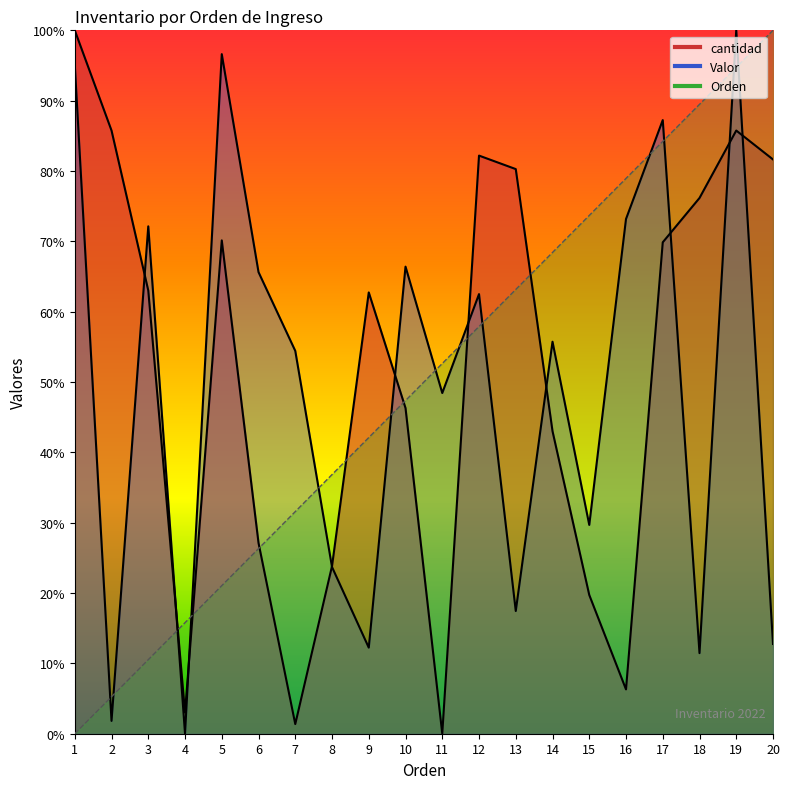

How many values in Valor are above zero?

19